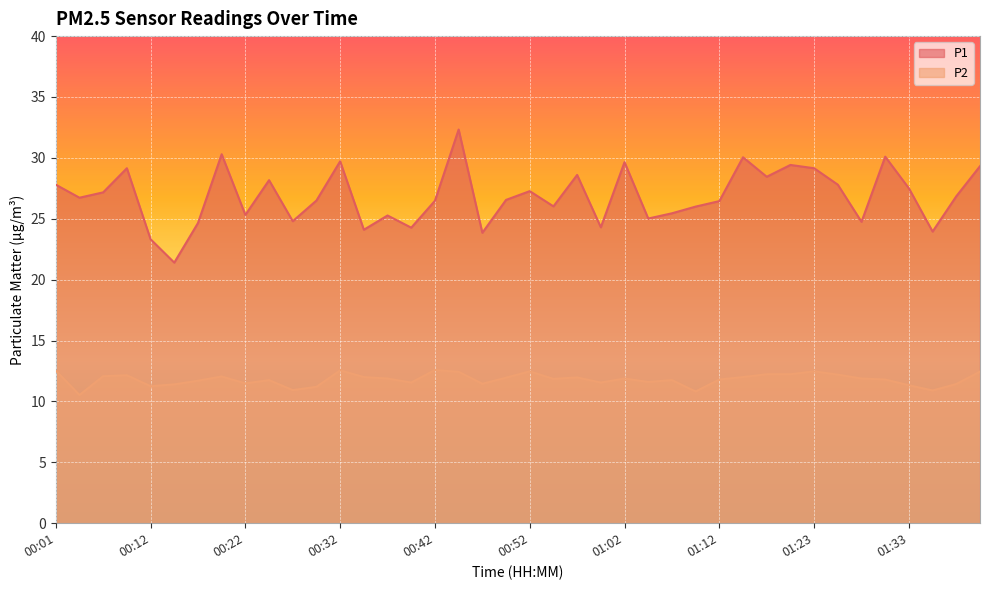

What is the label of the 2nd point from the left?

00:04